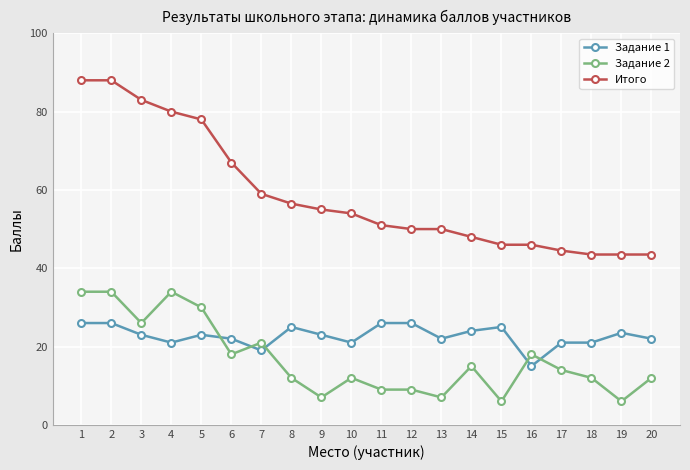

Reading left to right, list all the values displayed in this chart.

Задание 1: 1=26.0	2=26.0	3=23.0	4=21.0	5=23.0	6=22.0	7=19.0	8=25.0	9=23.0	10=21.0	11=26.0	12=26.0	13=22.0	14=24.0	15=25.0	16=15.0	17=21.0	18=21.0	19=23.5	20=22.0
Задание 2: 1=34.0	2=34.0	3=26.0	4=34.0	5=30.0	6=18.0	7=21.0	8=12.0	9=7.0	10=12.0	11=9.0	12=9.0	13=7.0	14=15.0	15=6.0	16=18.0	17=14.0	18=12.0	19=6.0	20=12.0
Итого: 1=88.0	2=88.0	3=83.0	4=80.0	5=78.0	6=67.0	7=59.0	8=56.5	9=55.0	10=54.0	11=51.0	12=50.0	13=50.0	14=48.0	15=46.0	16=46.0	17=44.5	18=43.5	19=43.5	20=43.5